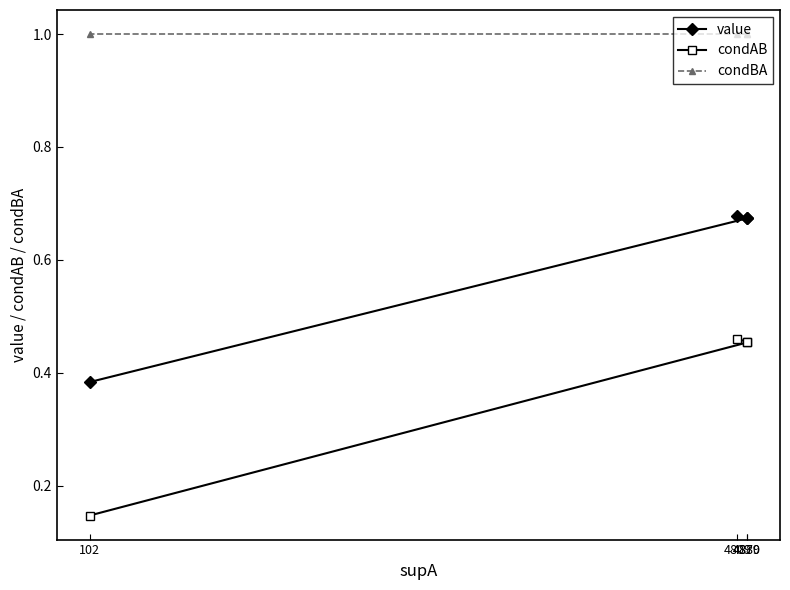

The value of value at 4880 is 0.7. True or false?

True